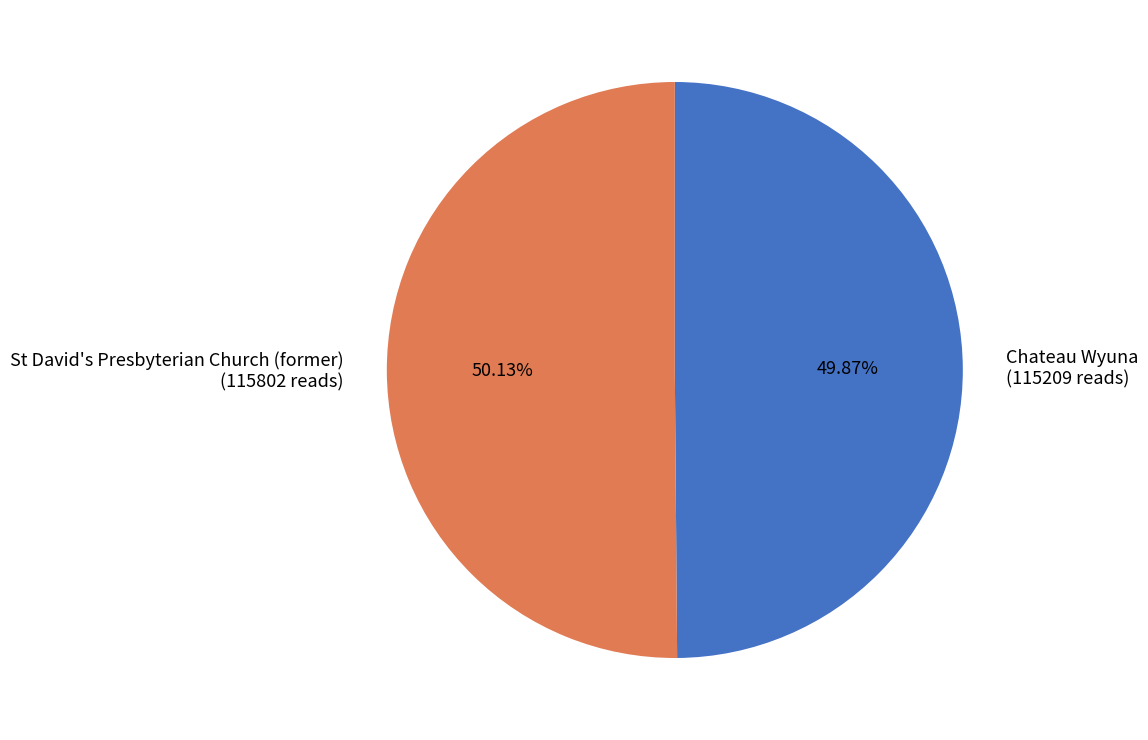

True or false: St David's Presbyterian Church (former) accounts for 37% of the total.

False